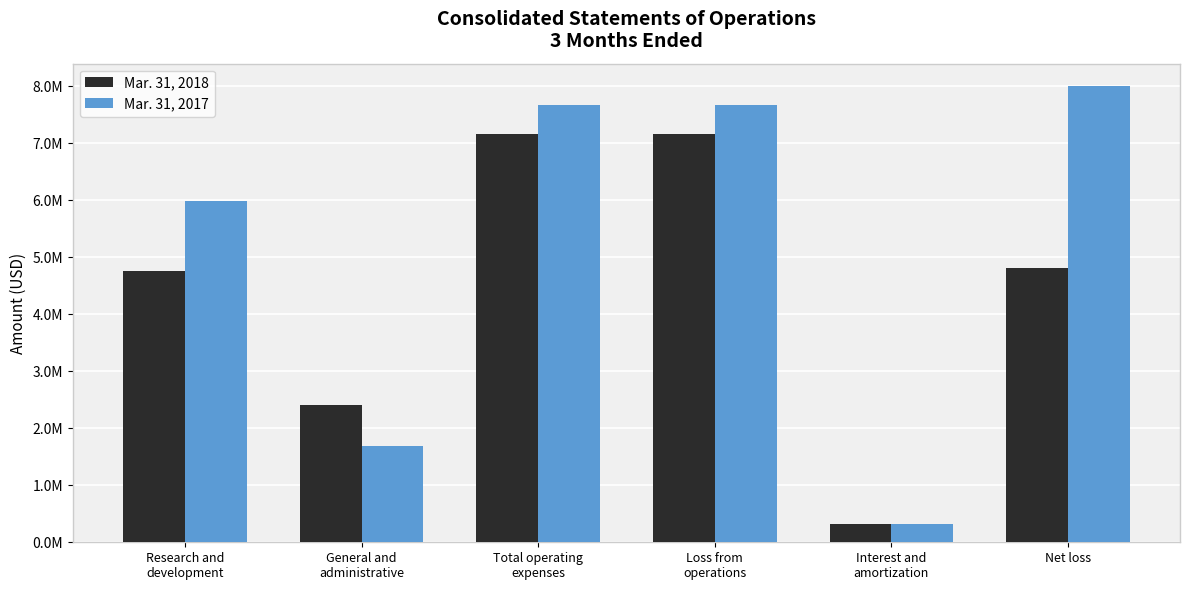

What is the highest value of the Mar. 31, 2018 series?

7163210